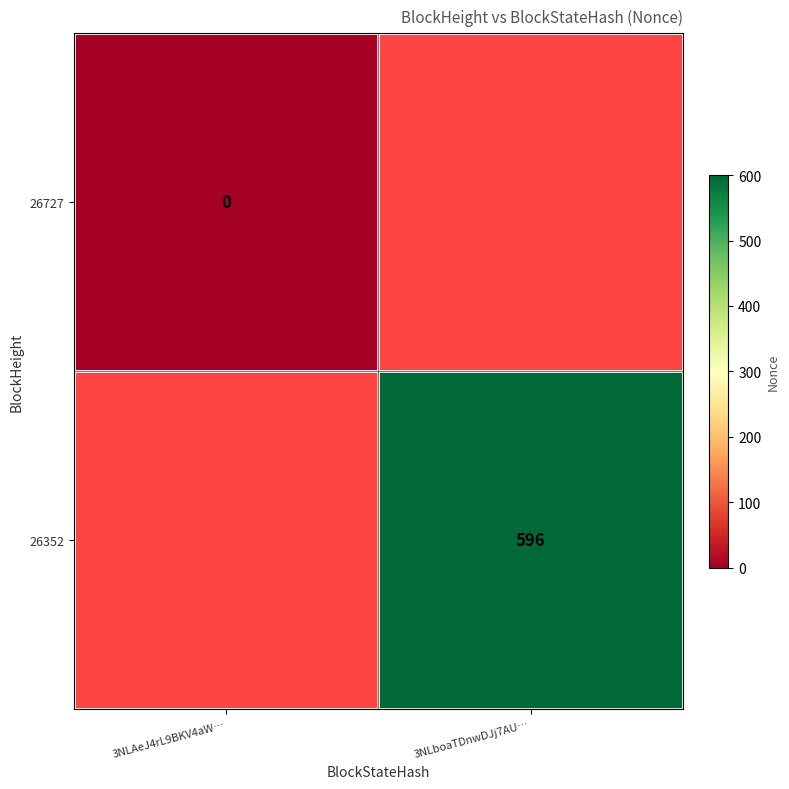

Is it true that 26352 equals 127 at 3NLboaTDnwDJj7AU…?

False